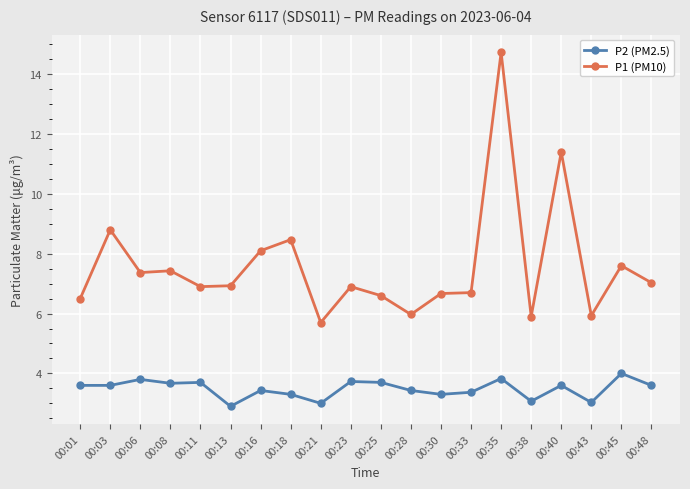

In P2 (PM2.5), how many points are higher than both neighbors (excluding endpoints)?

7